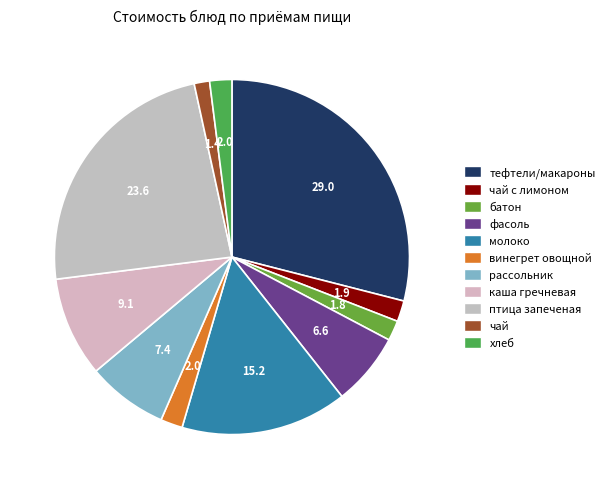

To the nearest percent, what is the difference between the фасоль and хлеб slice percentages?

5%